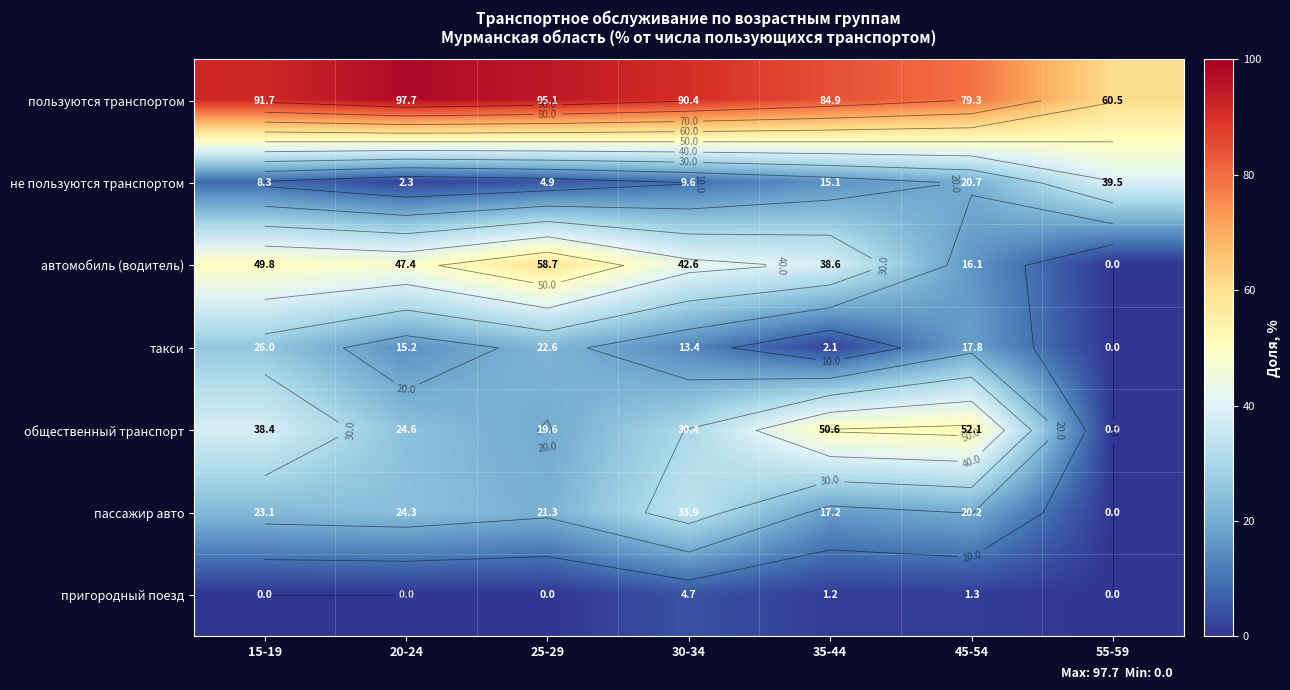

Where is такси nearest to the value 12?

30-34